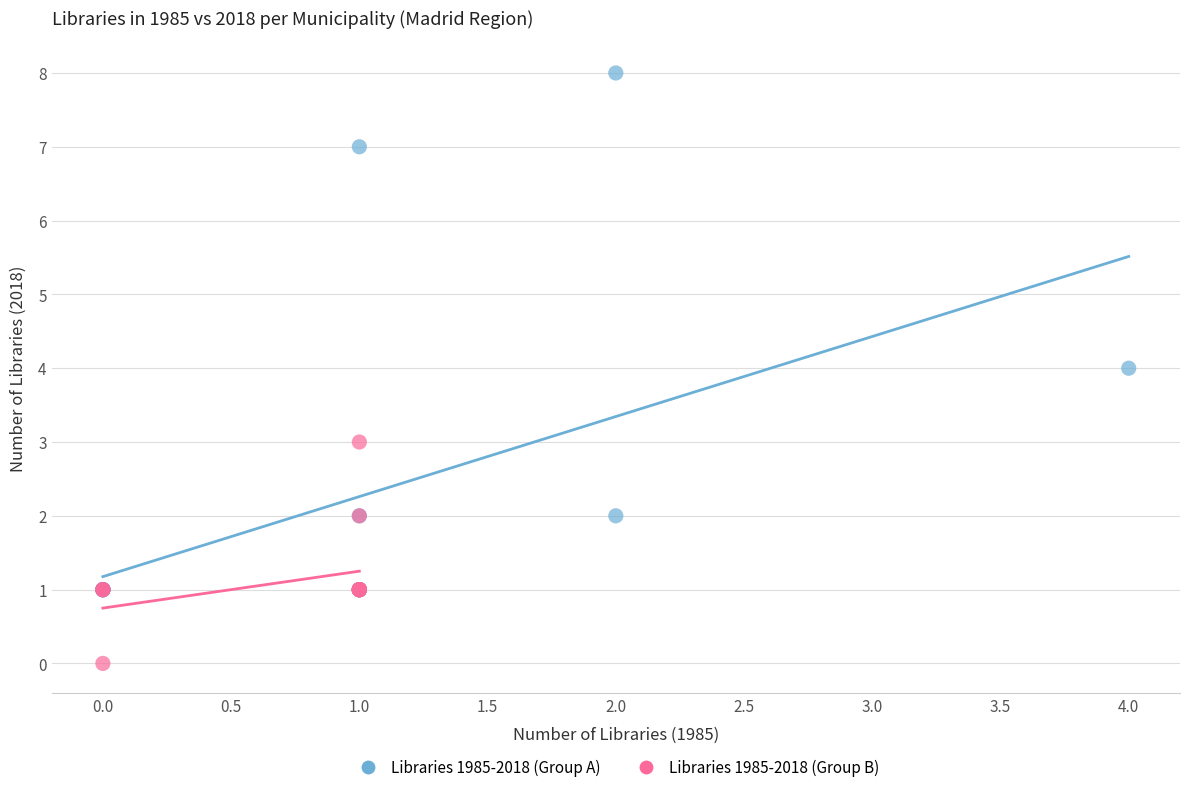

Which series has the largest Y range (max minus min)?

Libraries 1985-2018 (Group A)